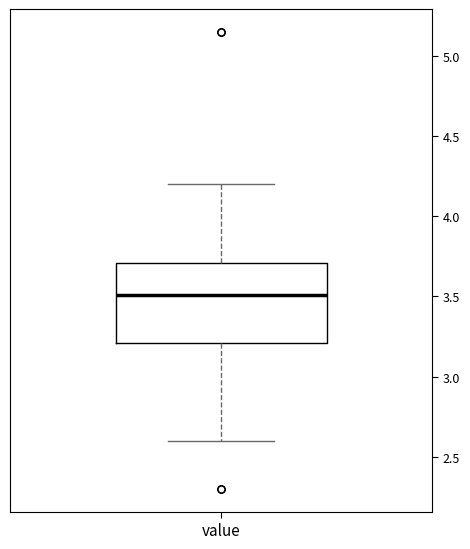

Where is the lower edge of the box for value on the y-axis? The values are not printed on the chart, so give them approximately, as read against the axis.

3.2